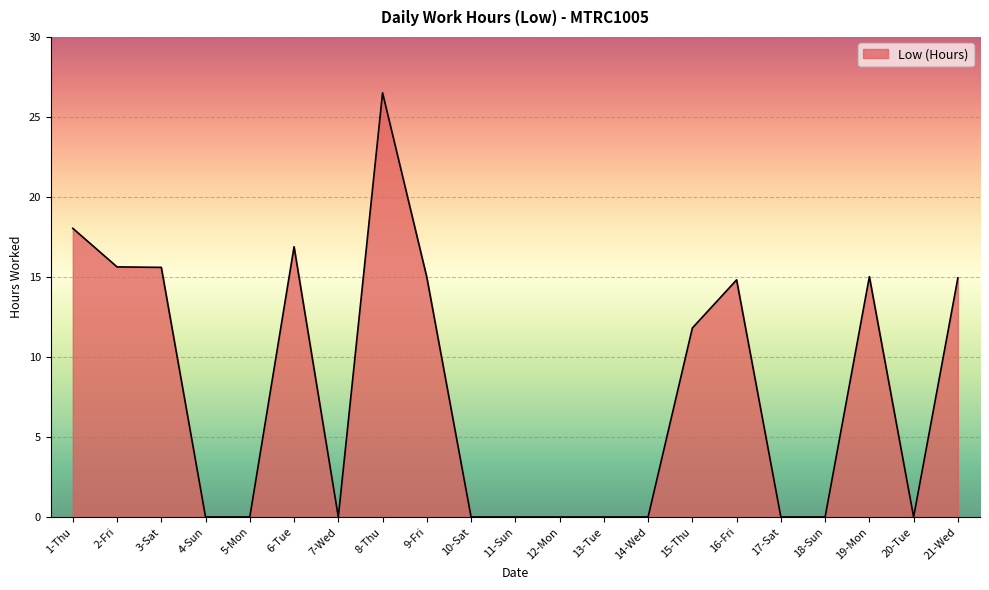

True or false: the data shows 25.5 at 6-Tue.

False